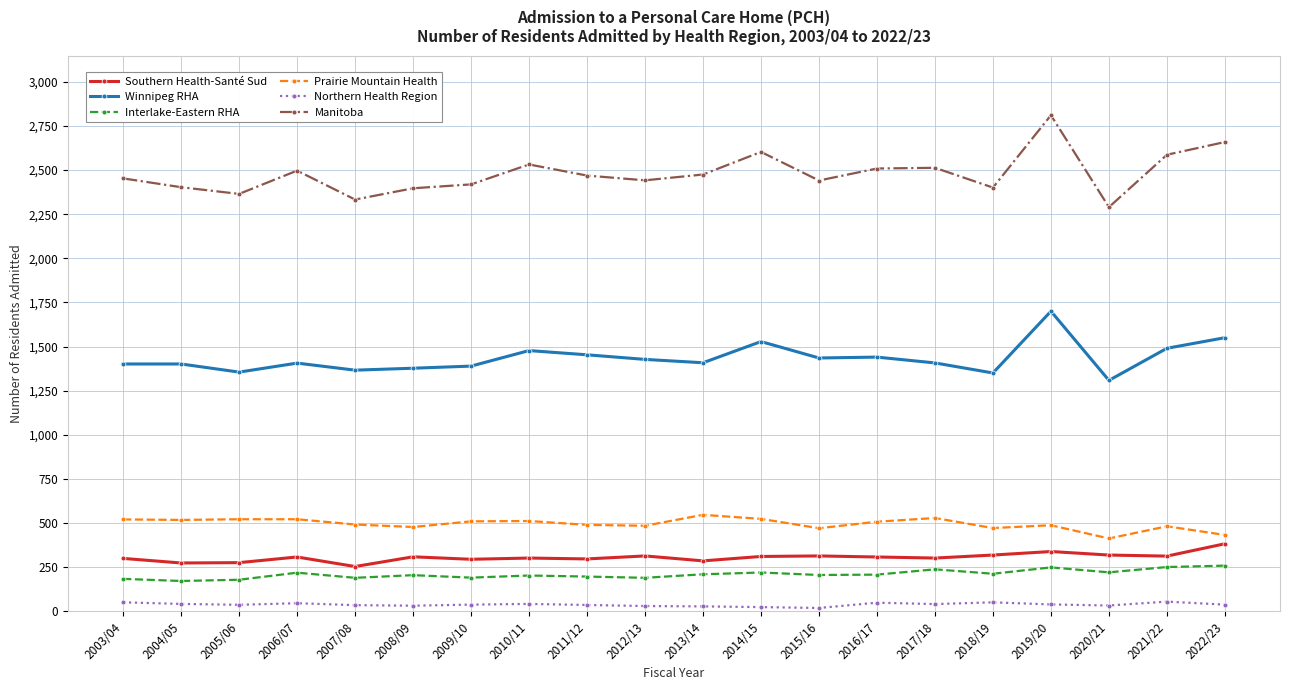

Rank the series by their maximum value, from highest to lowest.

Manitoba, Winnipeg RHA, Prairie Mountain Health, Southern Health-Santé Sud, Interlake-Eastern RHA, Northern Health Region